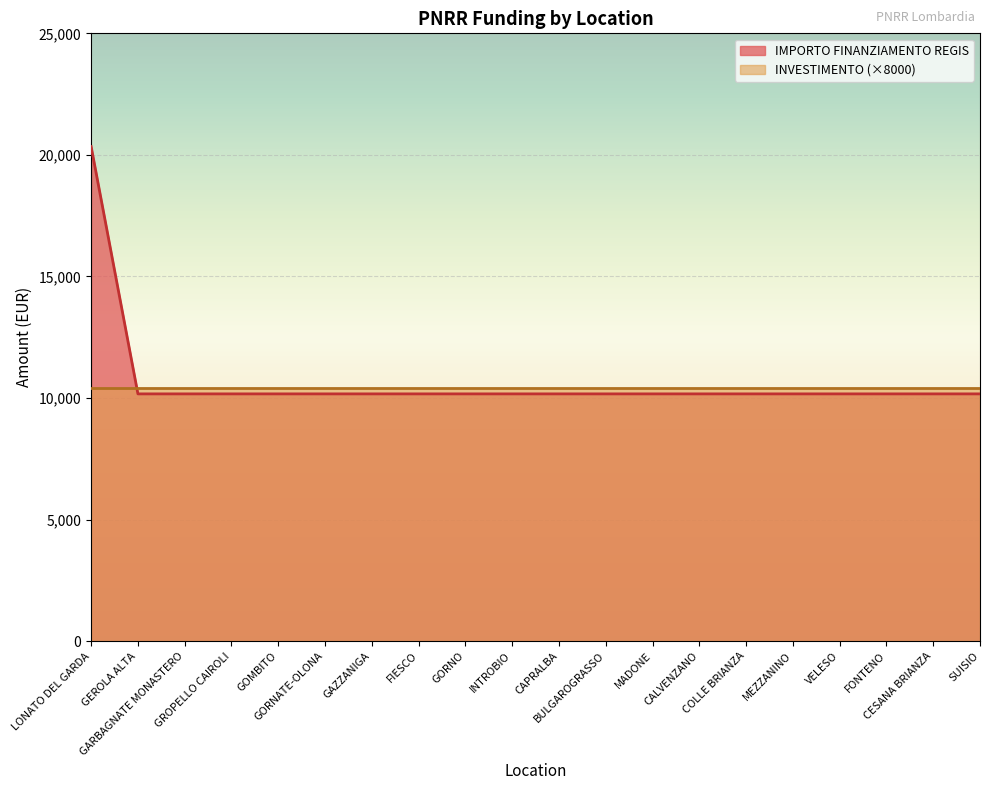

How many categories are shown in the chart?

20